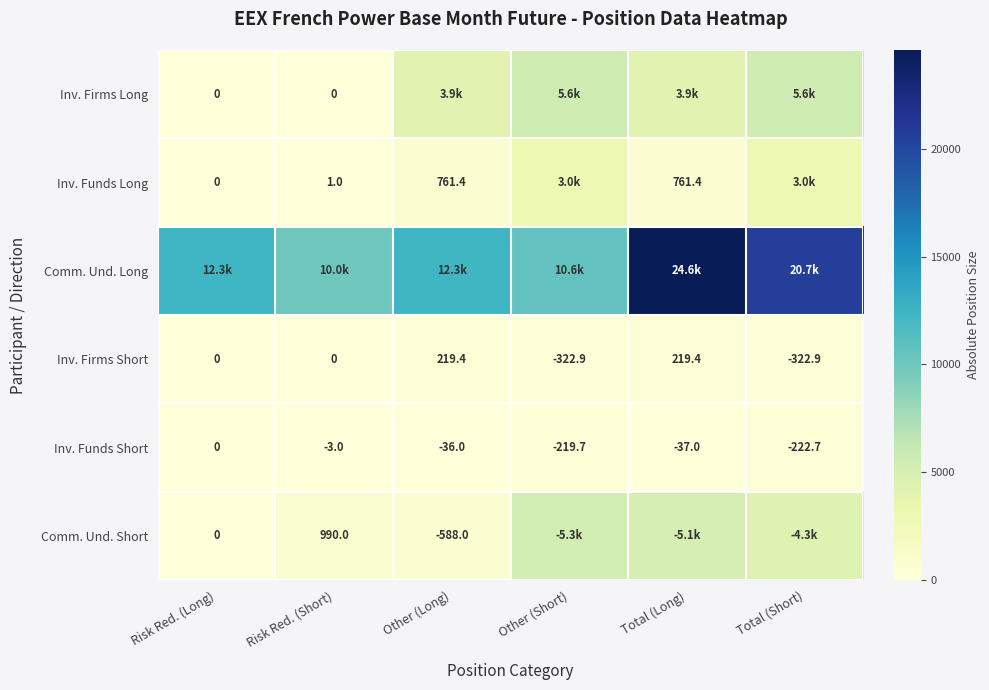

Is the value of Inv. Firms Short at Total (Short) greater than the value of Inv. Funds Short at Other (Short)?

No